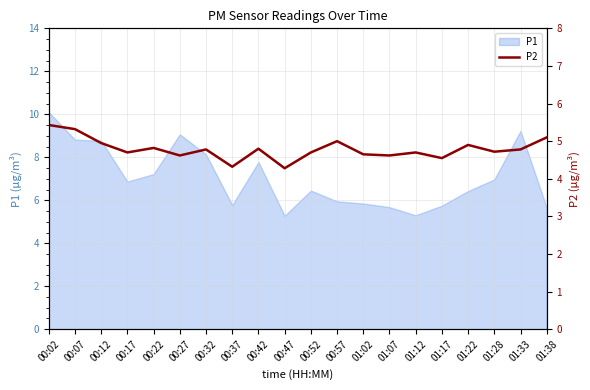

The P1 series shows 13.5 at 00:02. True or false?

False